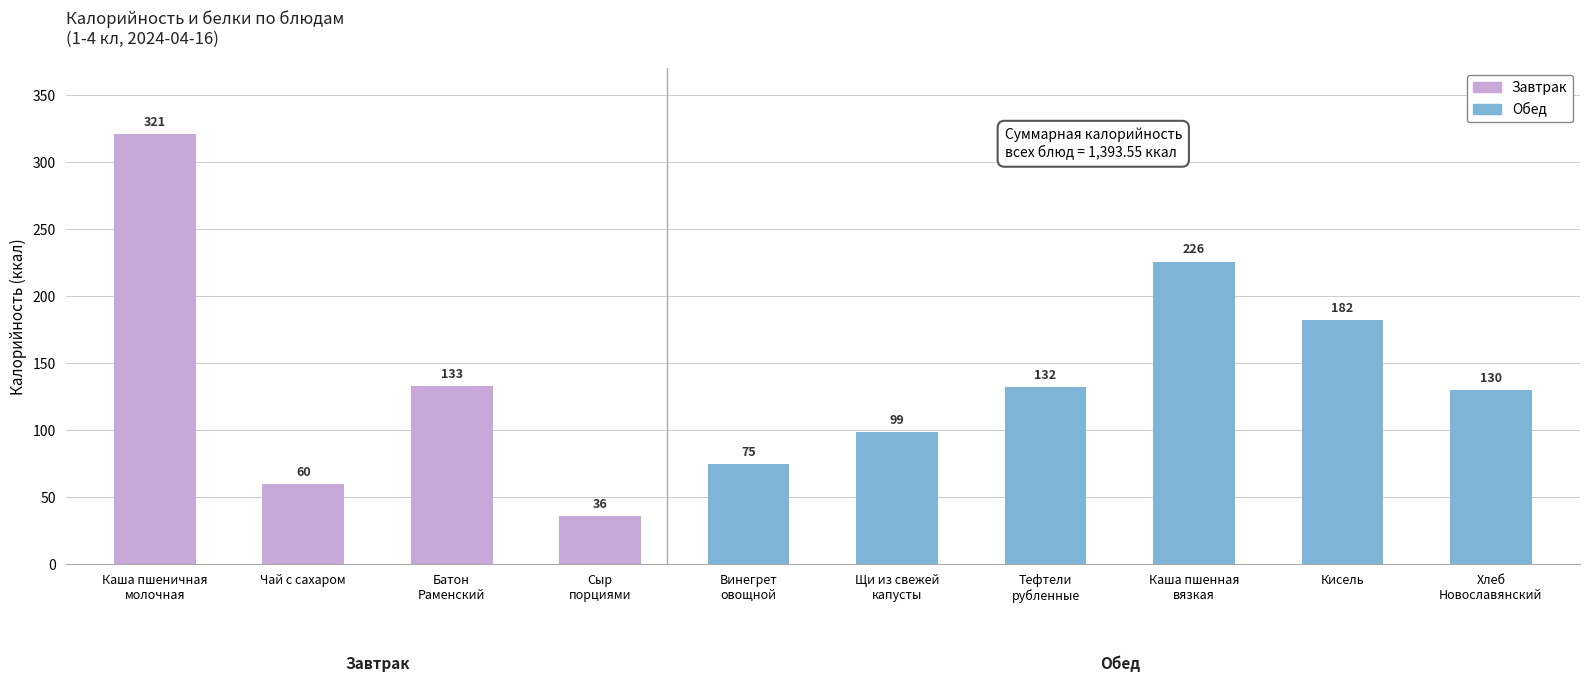

The value at Каша пшенная
вязкая is 83.2. True or false?

False